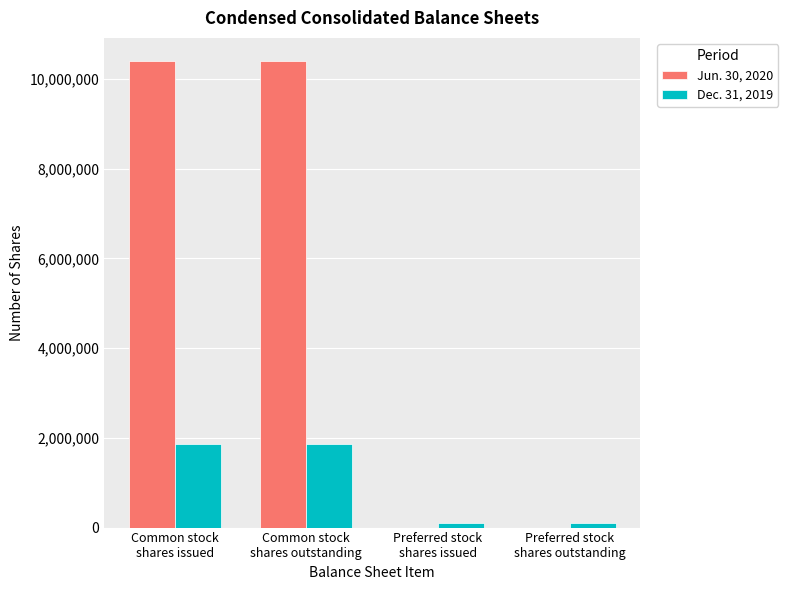

What is the sum of the Dec. 31, 2019 values at Preferred stock
shares issued and Preferred stock
shares outstanding?

206000